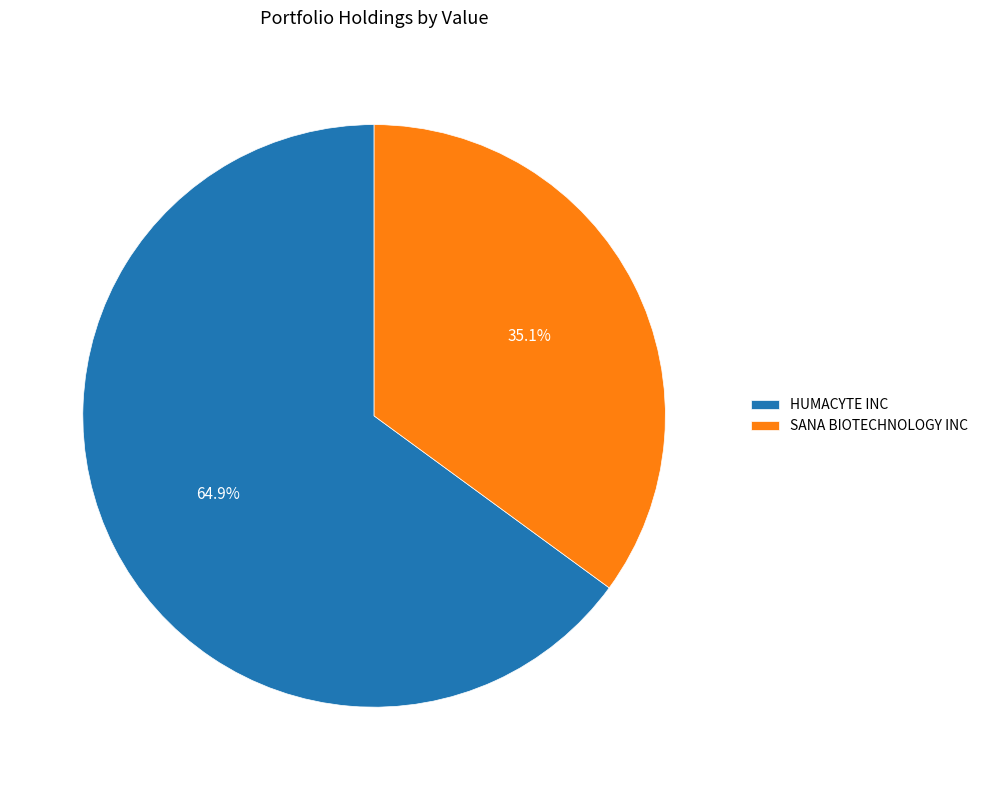

How many segments does this pie chart have?

2